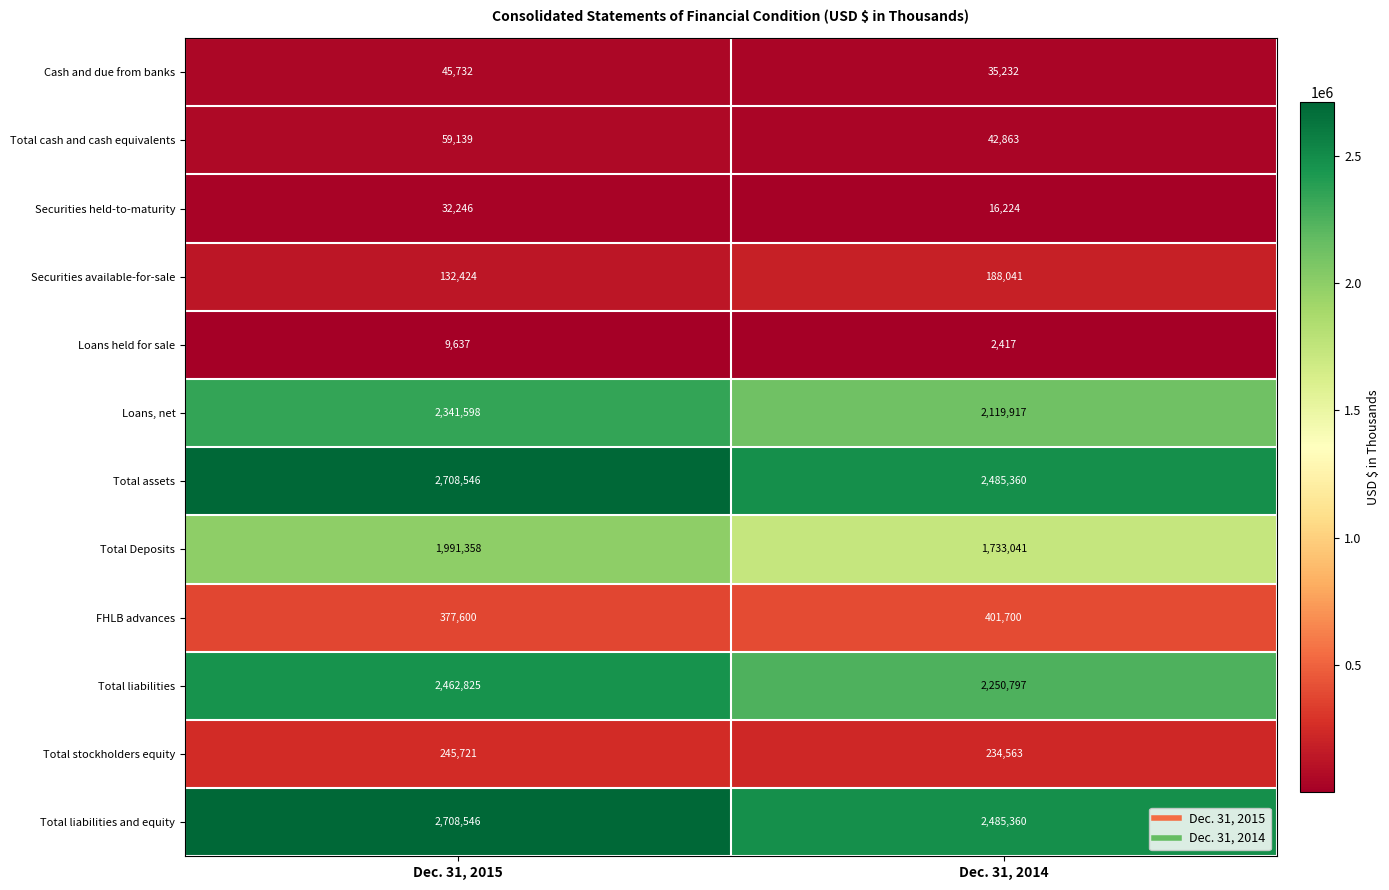

At how many categories does at least one series exceed 285020?

2